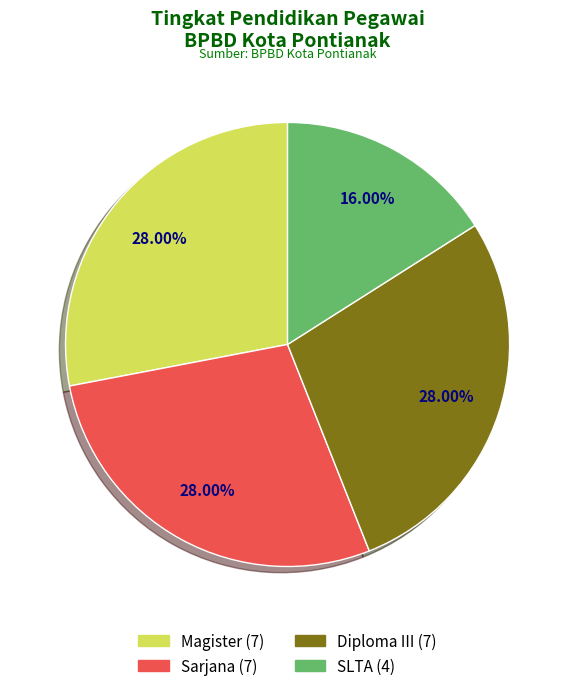

What is the ratio of the value at Diploma III to the value at Sarjana?

1.0